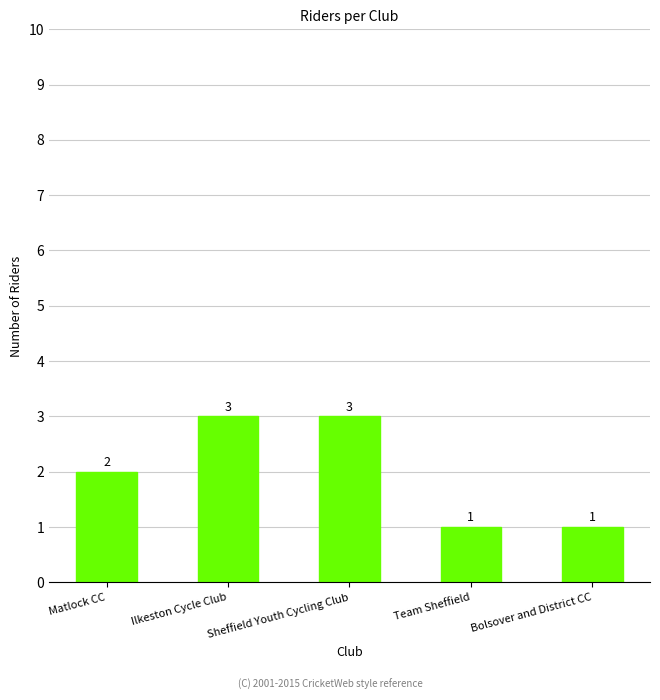

Reading left to right, extract all data points from this chart.

Matlock CC=2	Ilkeston Cycle Club=3	Sheffield Youth Cycling Club=3	Team Sheffield=1	Bolsover and District CC=1